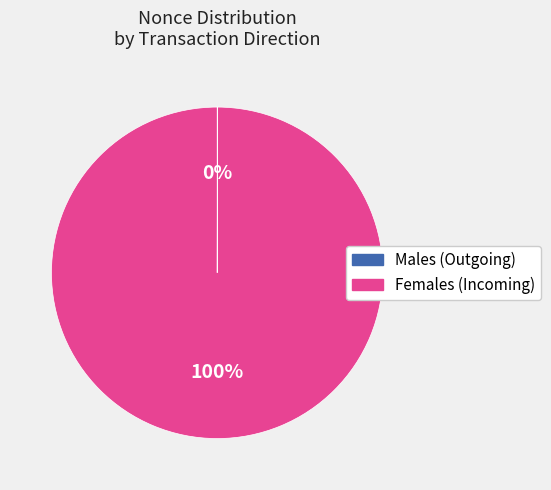

Is there any slice that represents more than half of the pie?

Yes